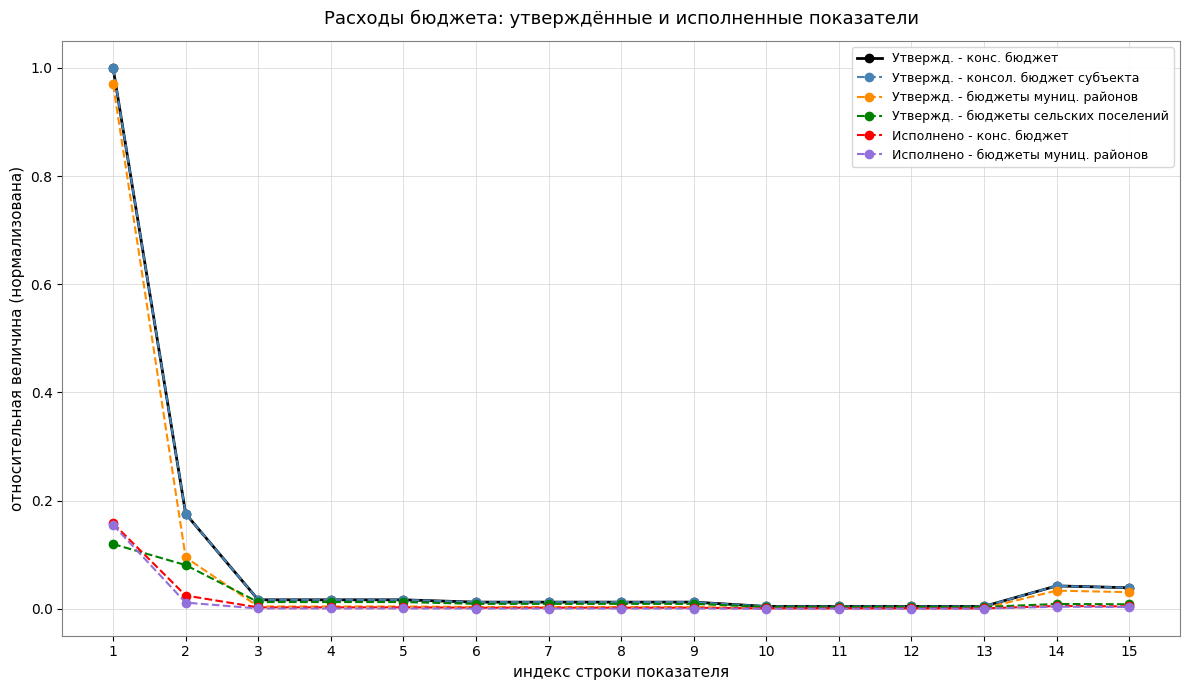

At how many categories does at least one series exceed 0?

15